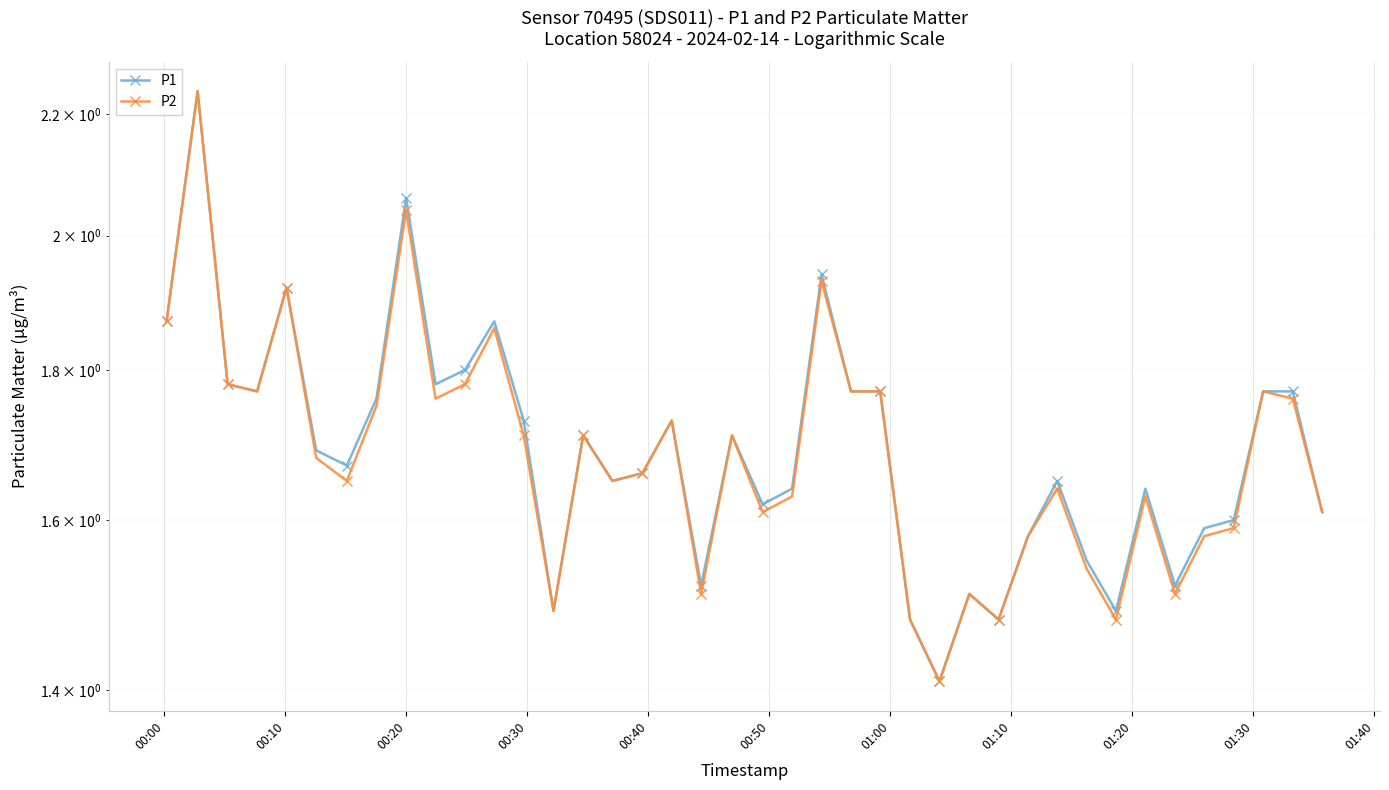

What is the smallest value displayed?

1.4